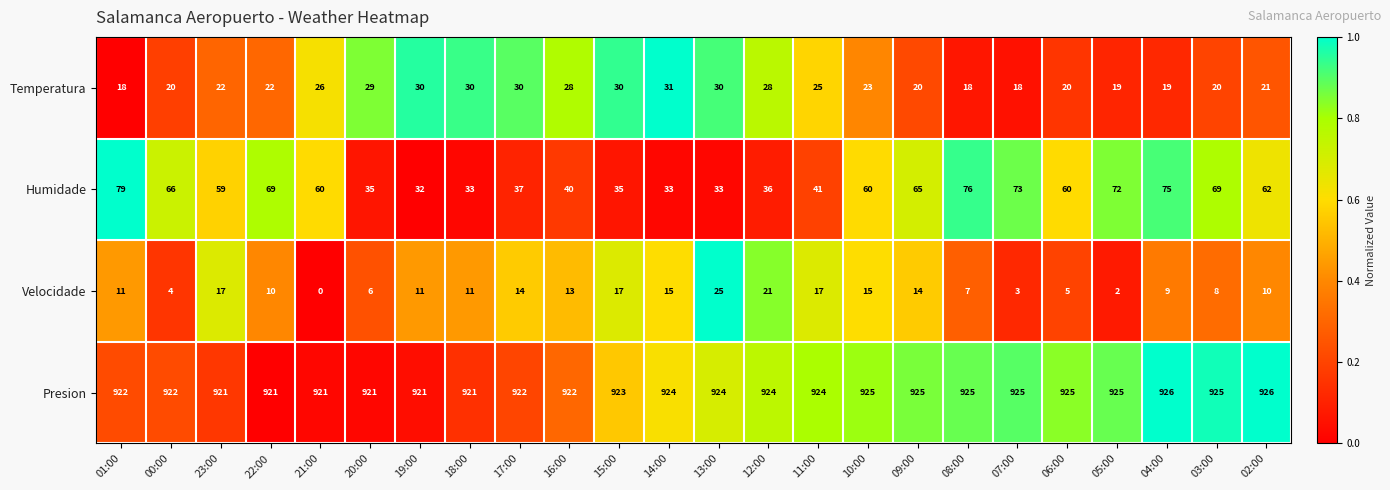

What is the average value of the Velocidade series?

11